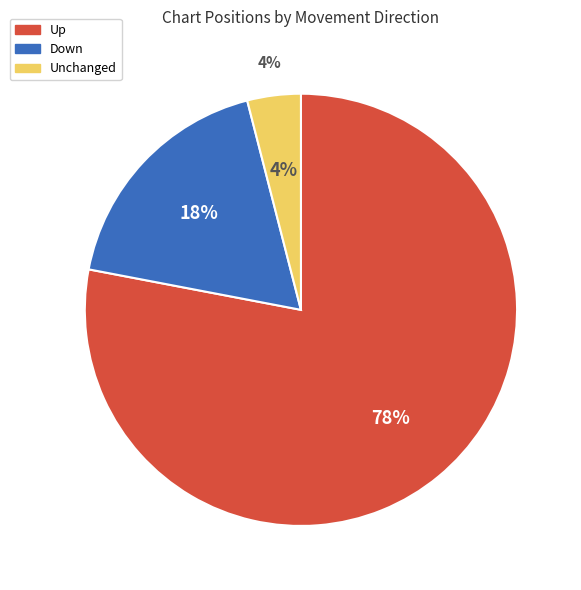

To the nearest percent, what portion does down represent?

18%